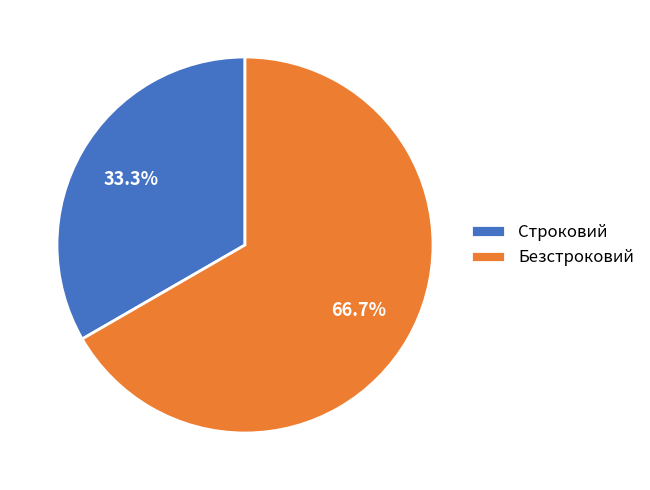

How many slices are in this pie chart?

2